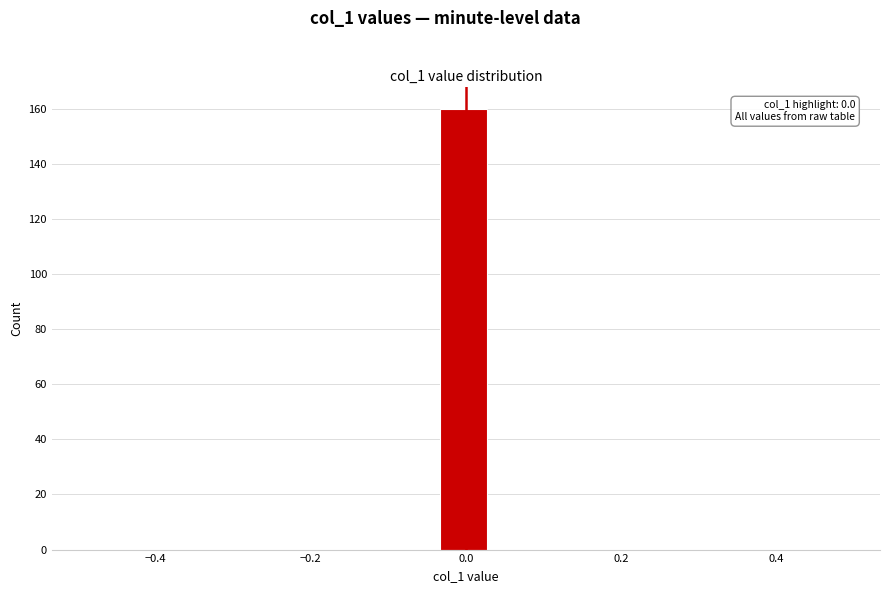

Read against the x-axis, roughly where is the centre of the tallest bar?

0.00